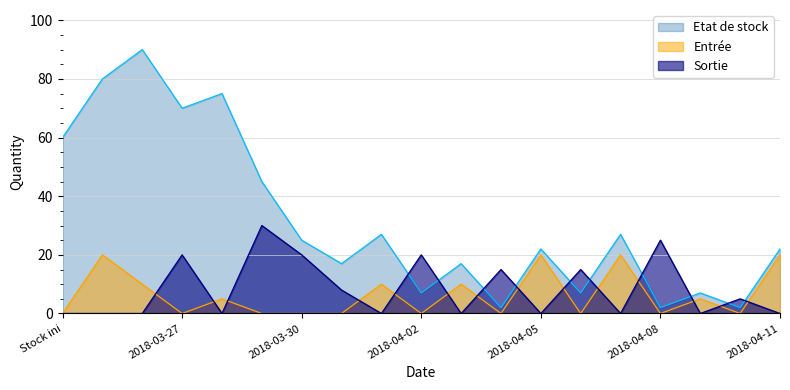

What is the minimum value for Etat de stock?

2